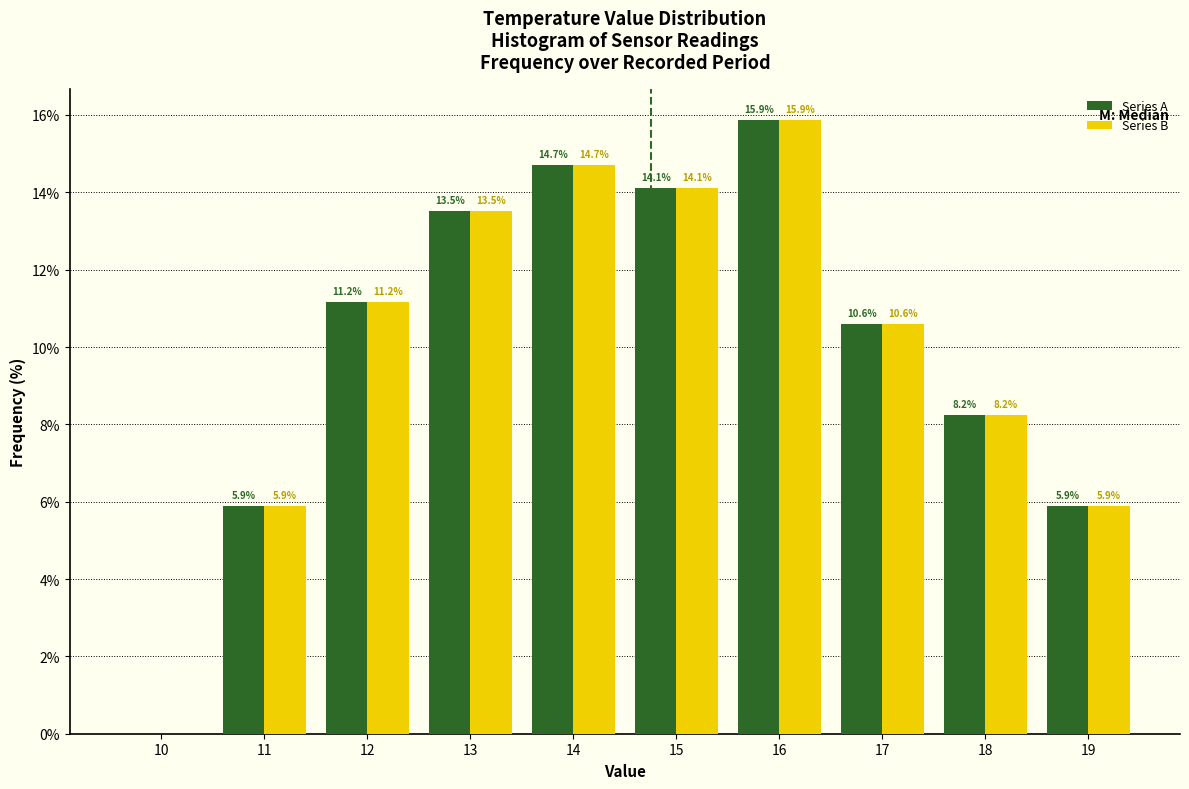

Is the value of Series A at 15 greater than the value of Series B at 17?

Yes